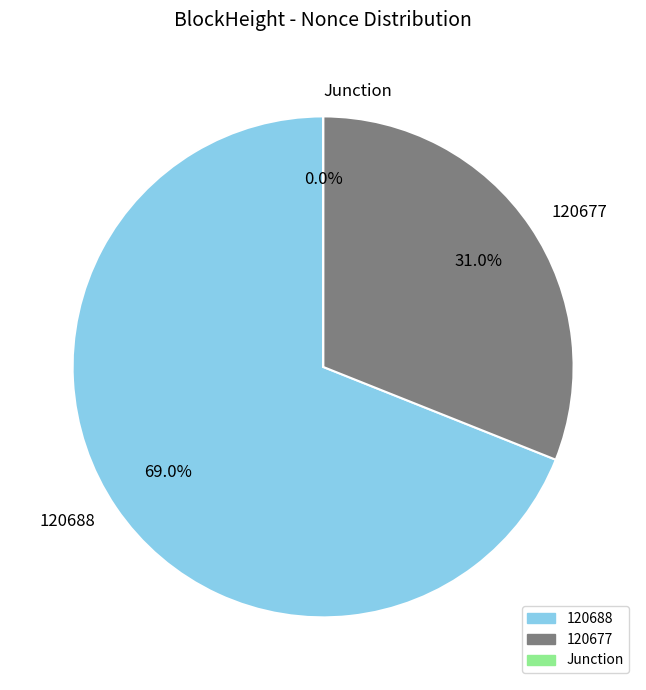

Is there any slice that represents more than half of the pie?

Yes